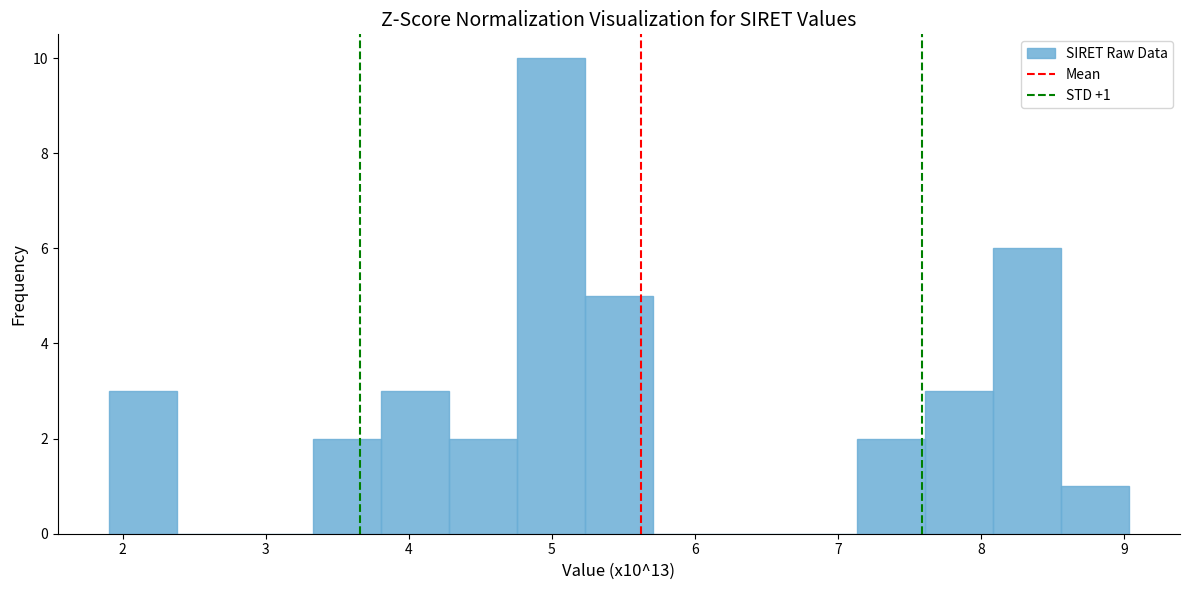

Which range on the x-axis has the tallest bar?

4.8 to 5.2